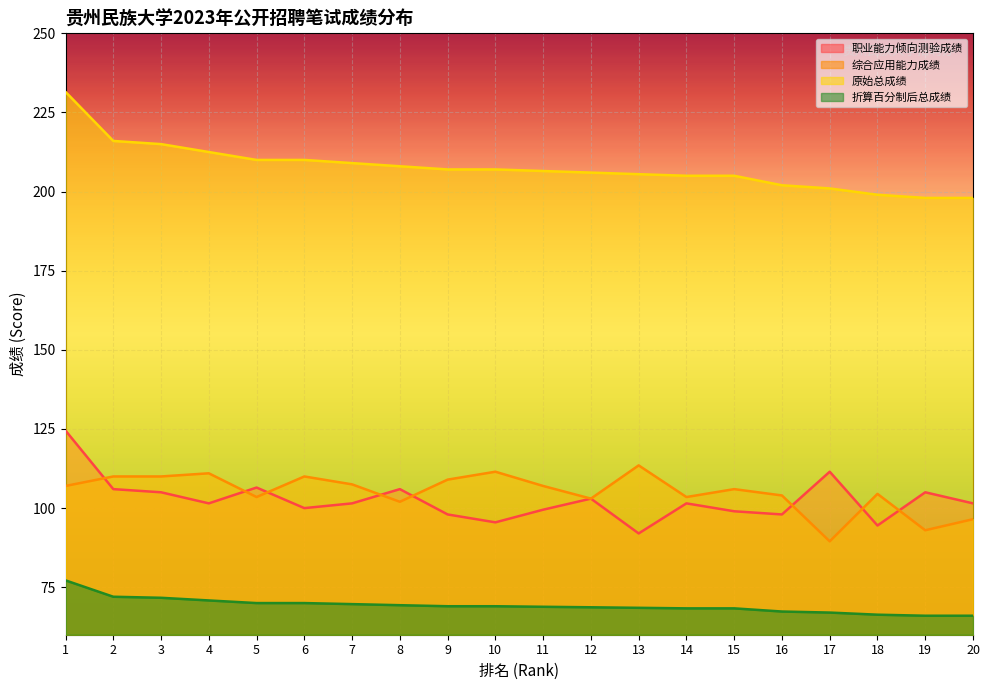

True or false: 综合应用能力成绩 and 原始总成绩 cross at least once.

False